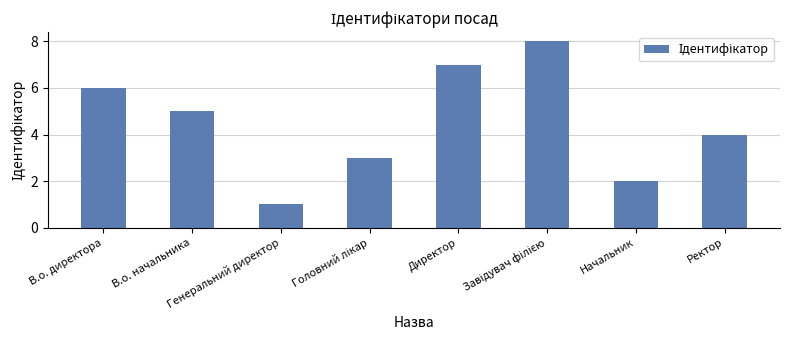

What is the greatest value displayed?

8